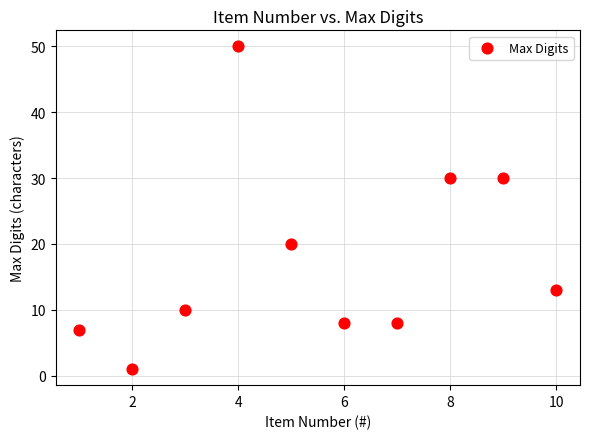

What is the average Y value?

18